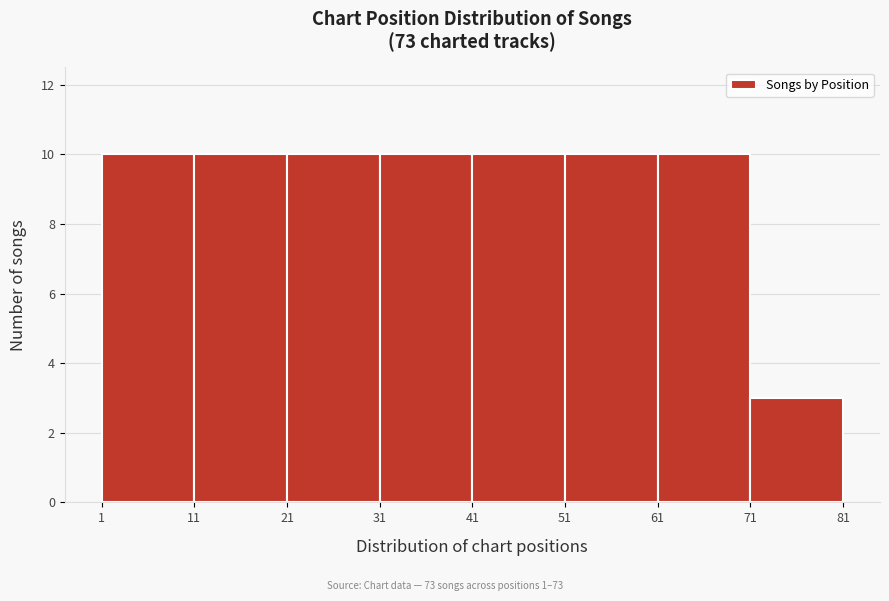

Reading left to right, list every bar in this chart as the range it spans on the x-axis followed by its height. The values are not printed on the chart, so give them approximately, as read against the axis.

1 to 11: 10
11 to 21: 10
21 to 31: 10
31 to 41: 10
41 to 51: 10
51 to 61: 10
61 to 71: 10
71 to 81: 3